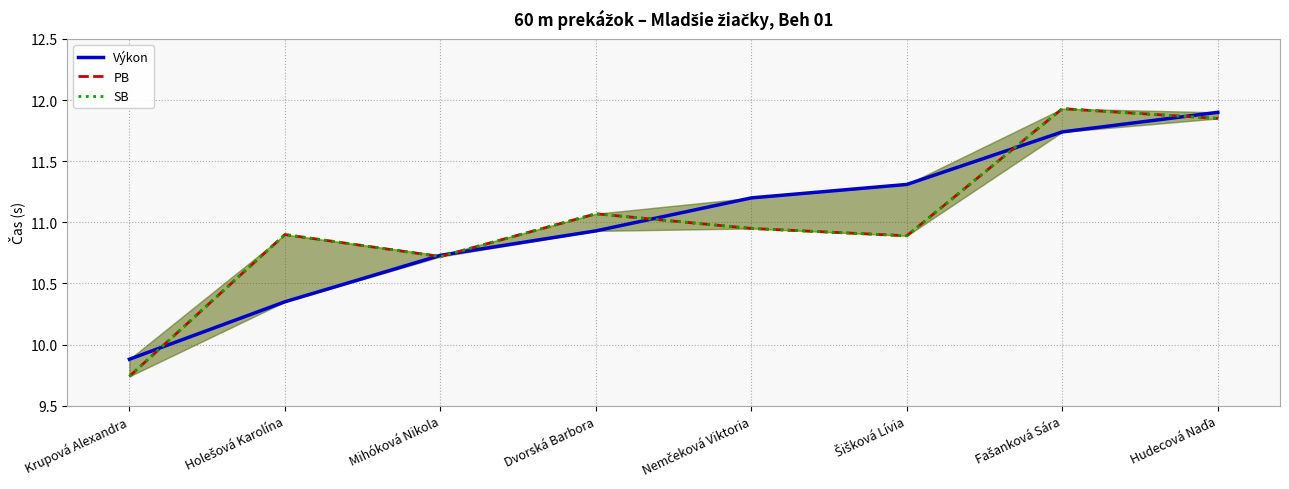

At which label does SB first exceed 10?

Holešová Karolína